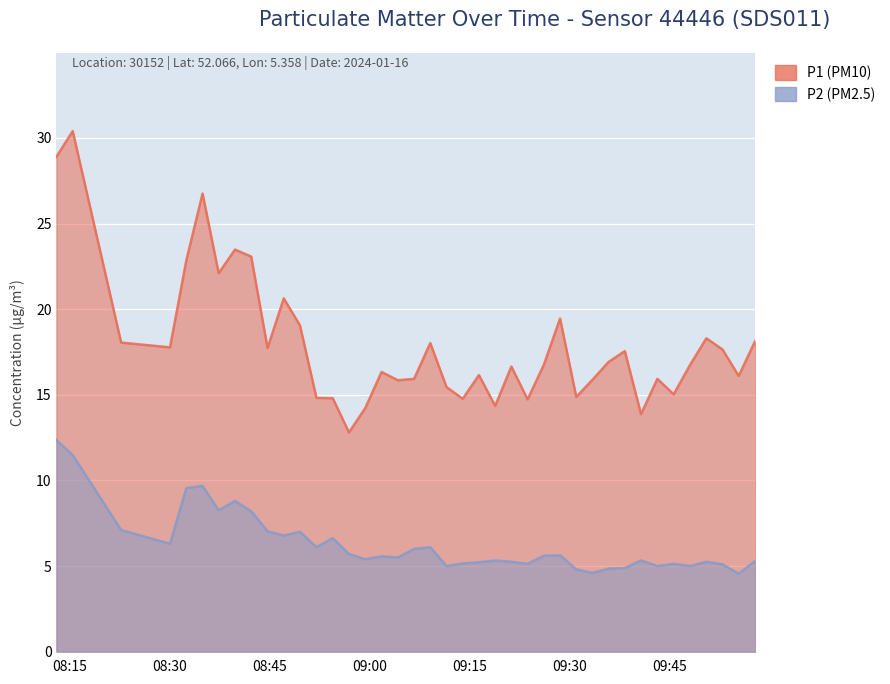

What are all the series names shown in the legend?

P1 (PM10), P2 (PM2.5)